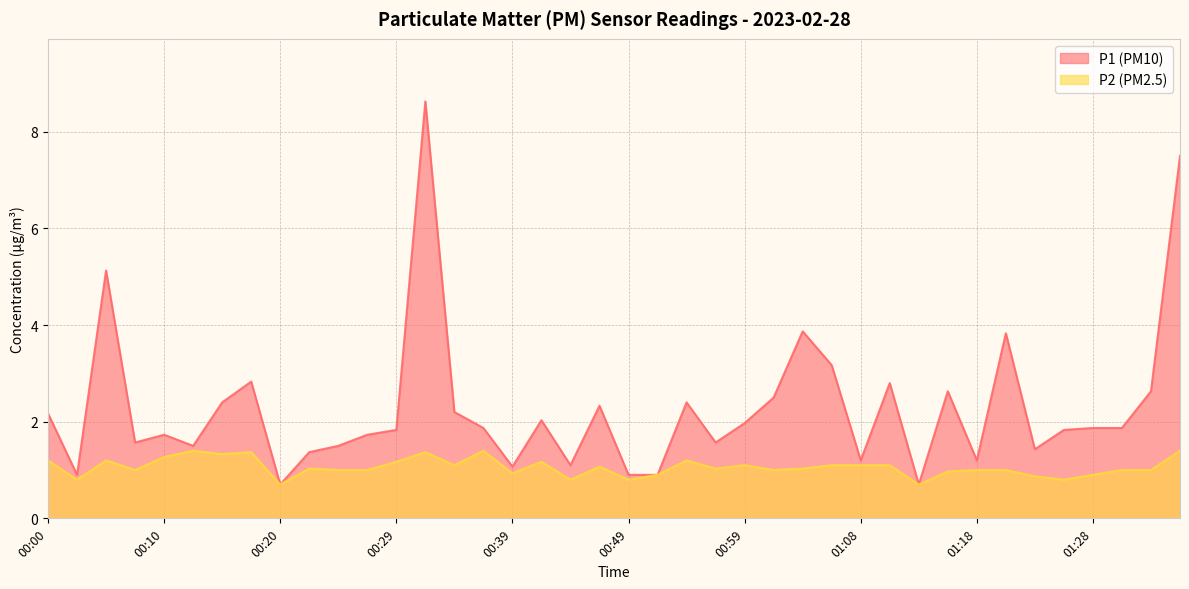

At how many categories does at least one series exceed 3?

6